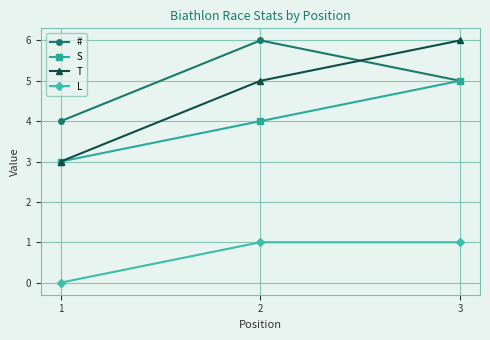

What is the minimum value for S?

3